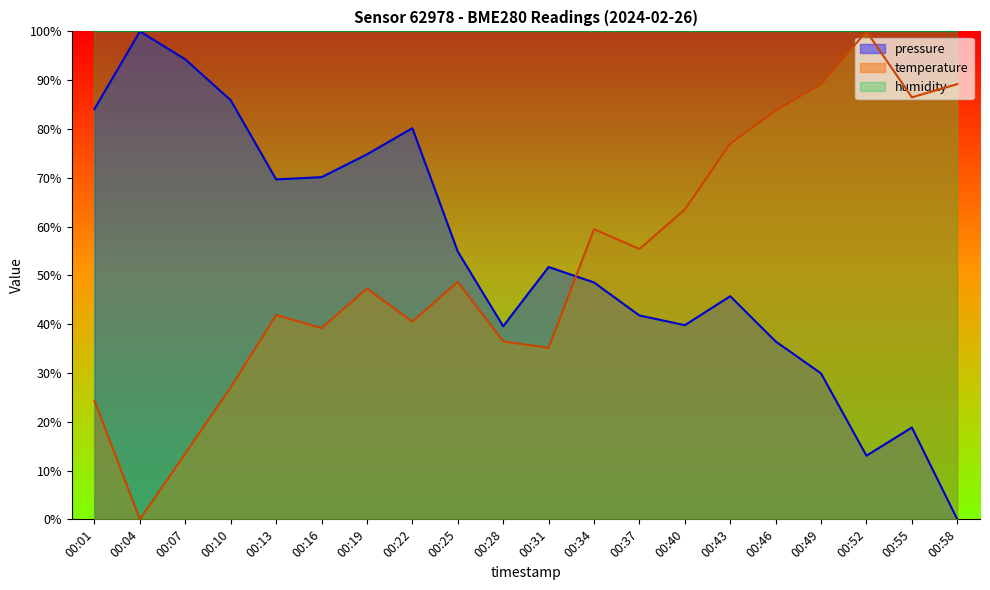

What value does the pressure series have at 00:19?

74.8